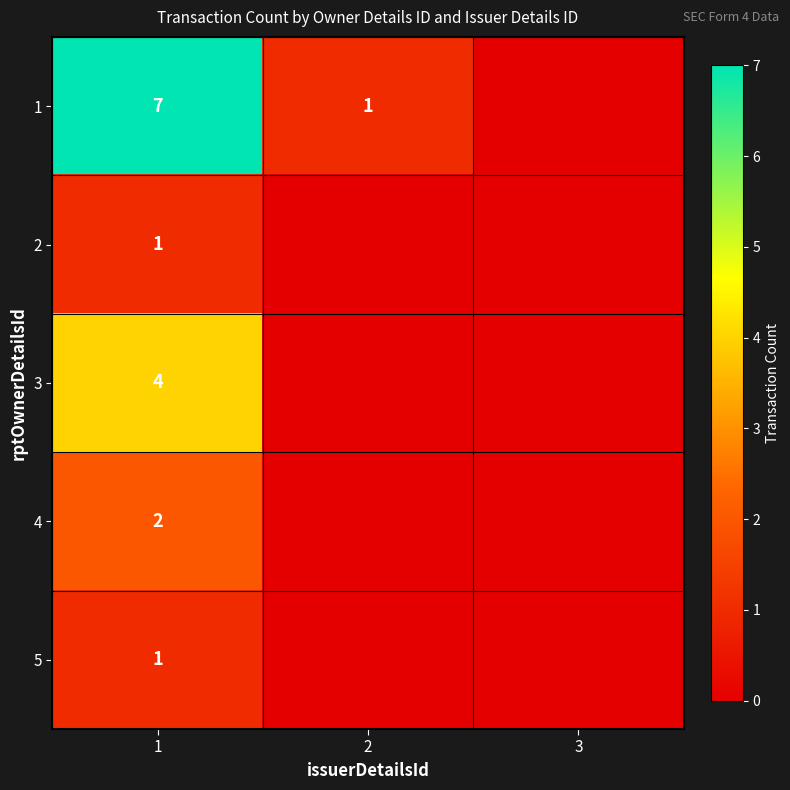

True or false: 3 has a value of 4 at 1.

True